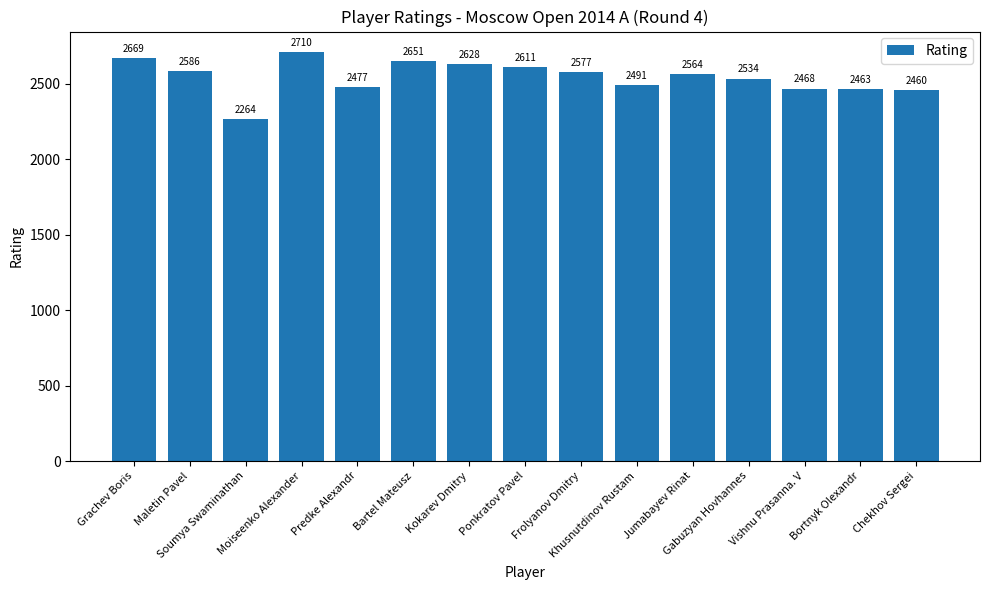

Where does the data first go above 2564?

Grachev Boris